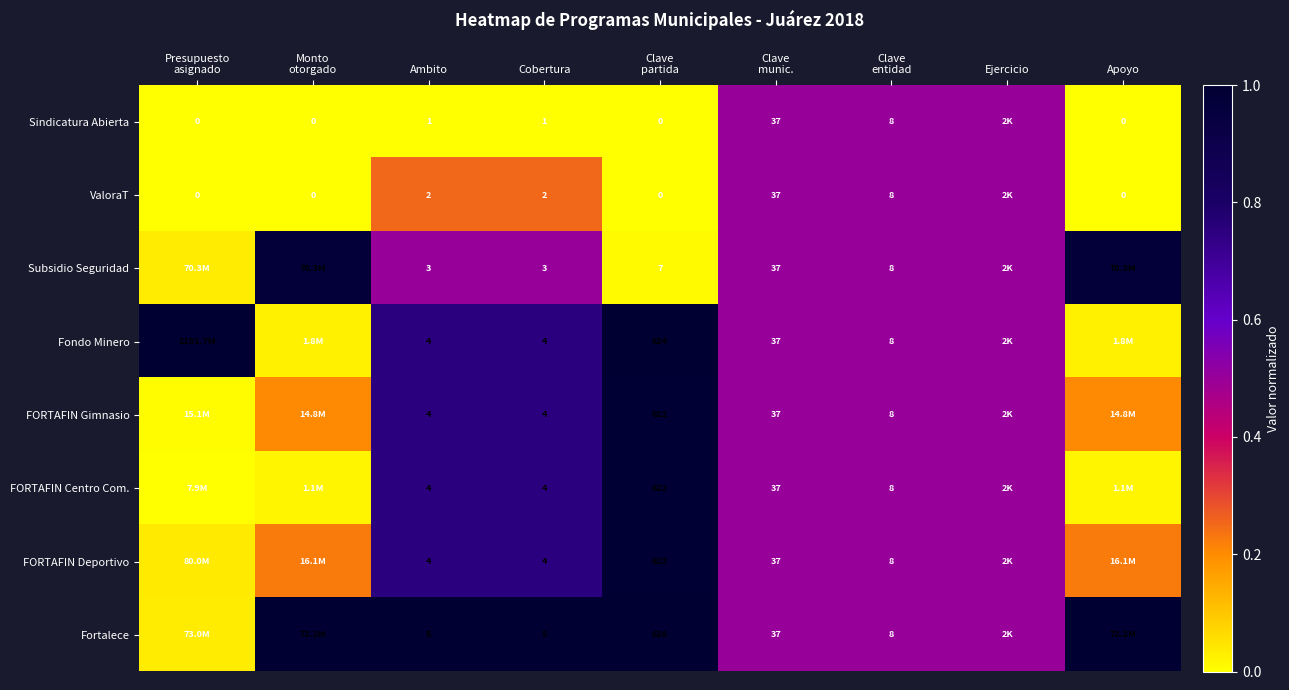

The value of Fondo Minero at Cobertura is 0.5. True or false?

False